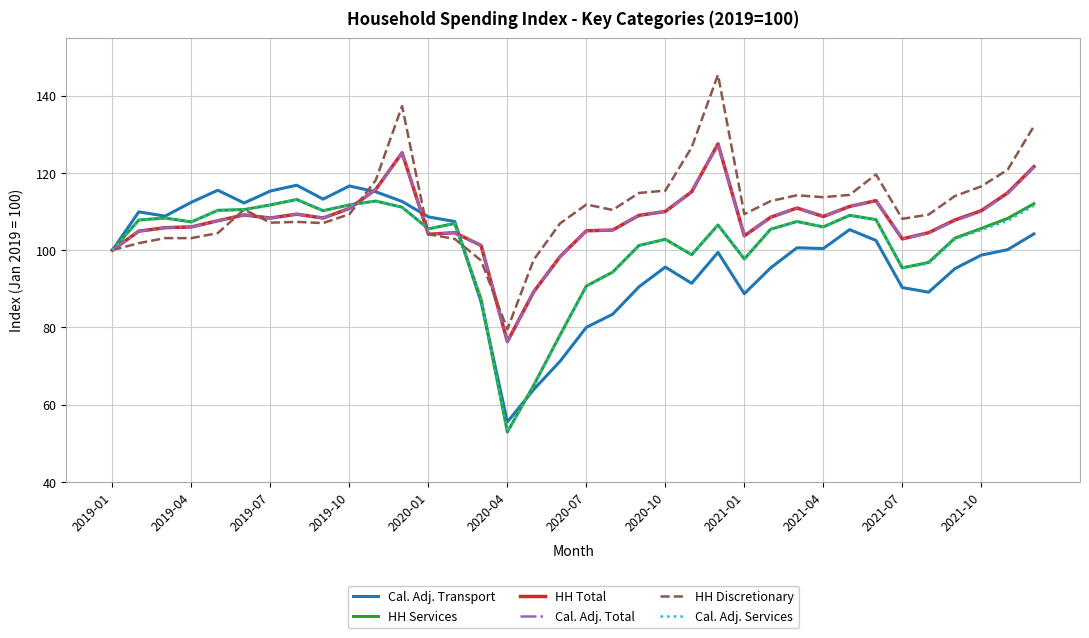

Which series ends up on top after the final intersection of Cal. Adj. Services and HH Total?

HH Total